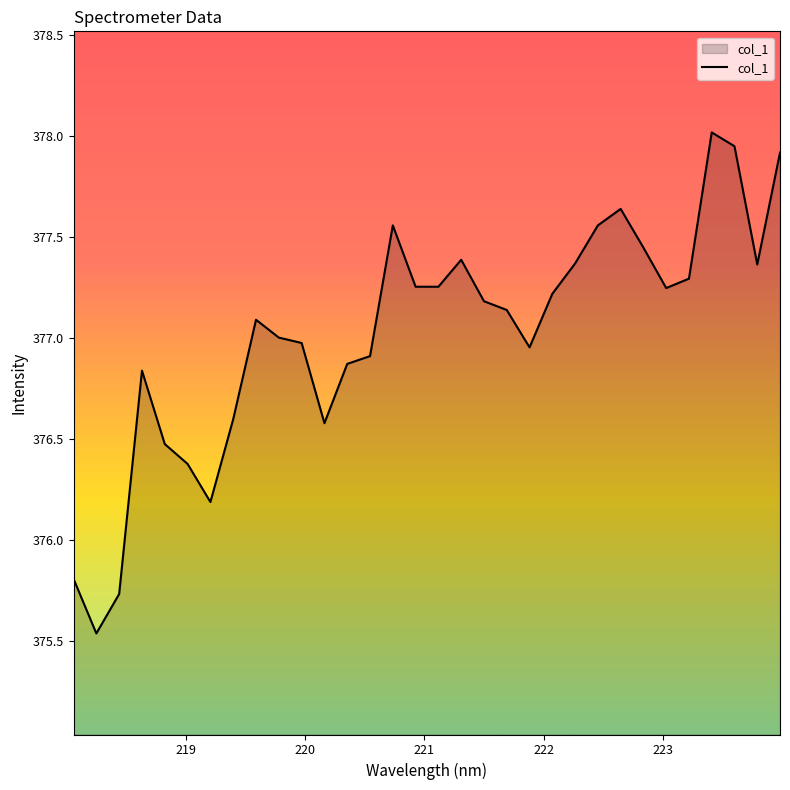

What is the maximum value shown in the chart?

378.0